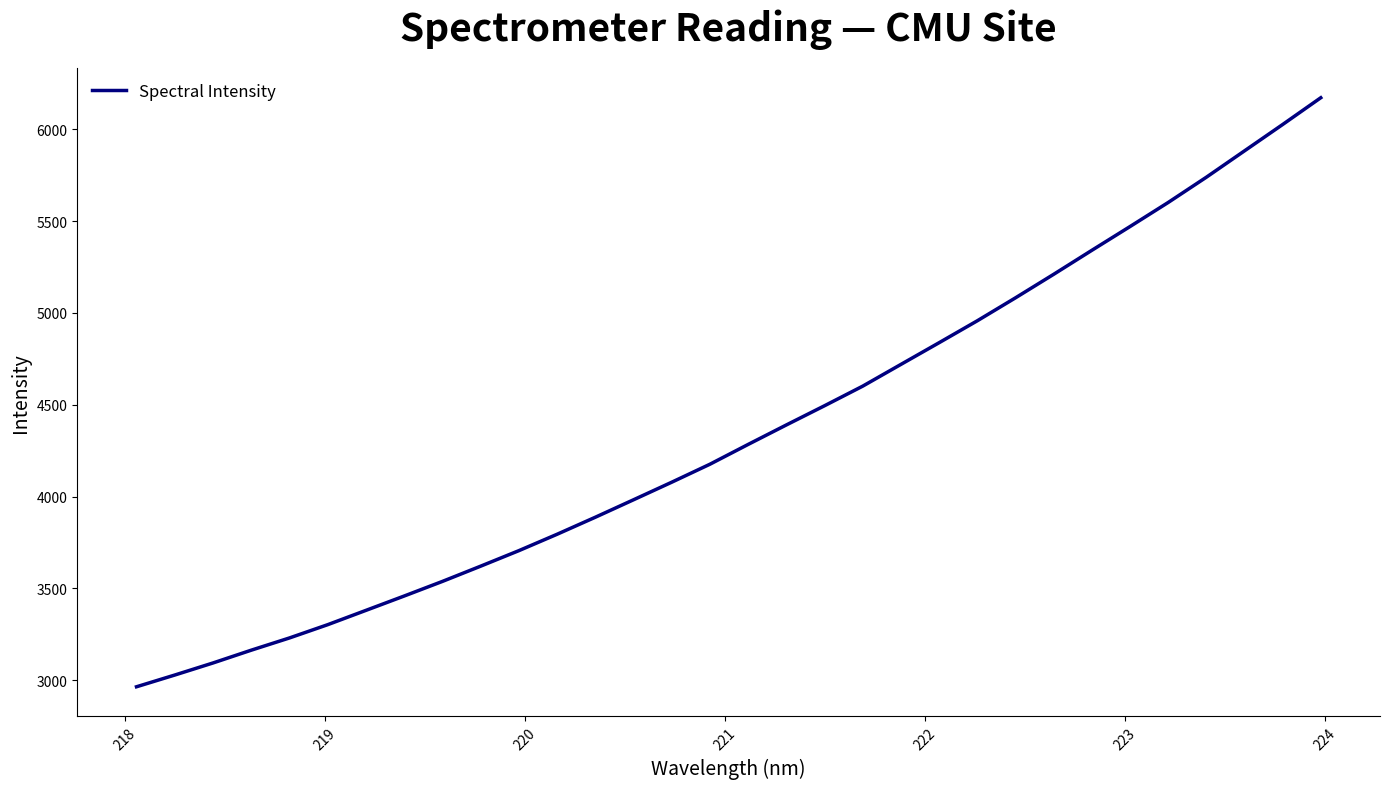

What is the sum of all values?

139221.2